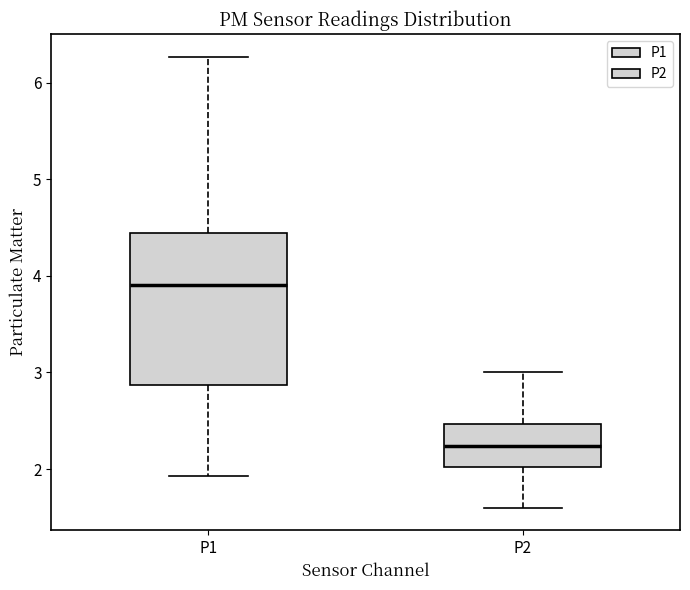

Reading left to right, transcribe this box plot: for each box, give where its median line is, the range the box spans, and where its two whiskers end, as read against the y-axis. The values are not printed on the chart, so give them approximately, as read against the axis.

P1: median 3.9, box 2.9 to 4.4, whiskers 1.9 to 6.3
P2: median 2.2, box 2.0 to 2.5, whiskers 1.6 to 3.0